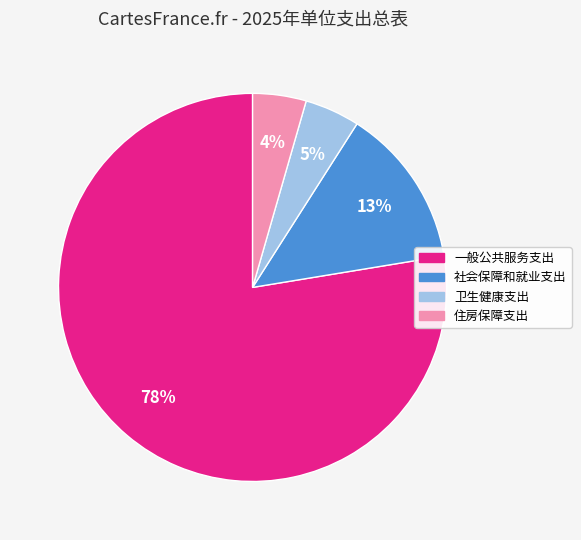

Is it true that 住房保障支出 is 4% of the pie?

True